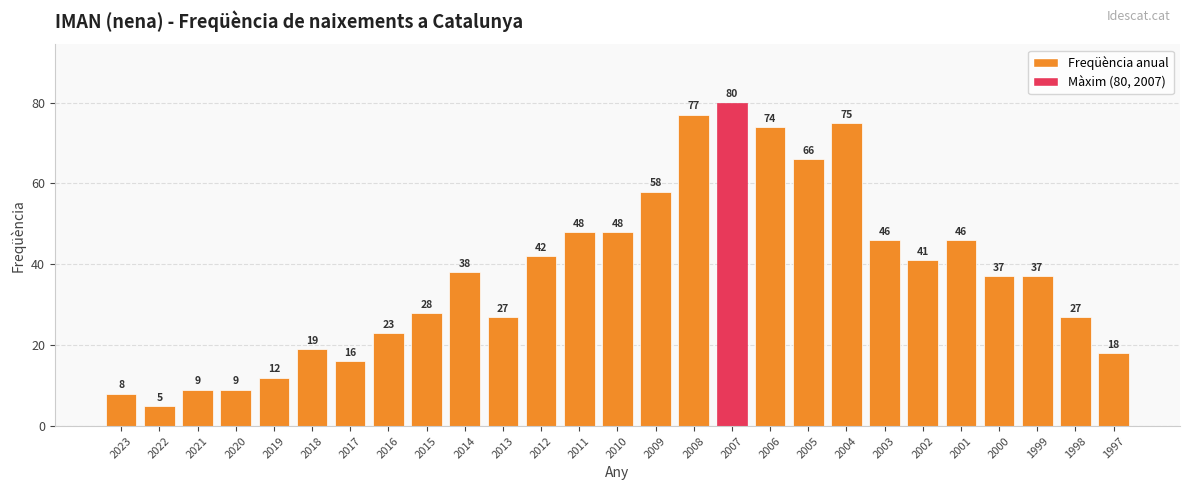

Where is the data nearest to the value 42?

2012